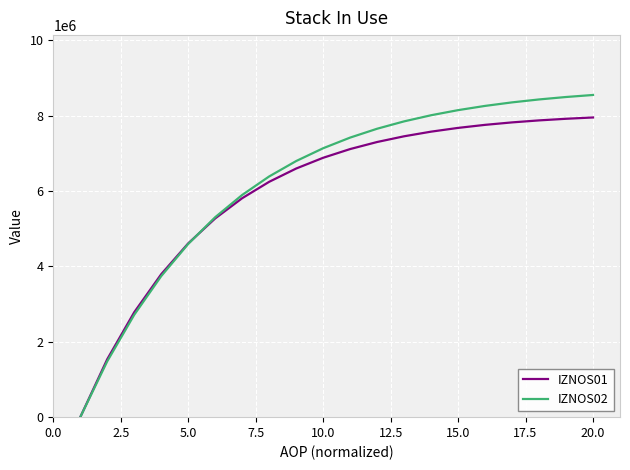

What is the greatest value displayed?

8549383.3